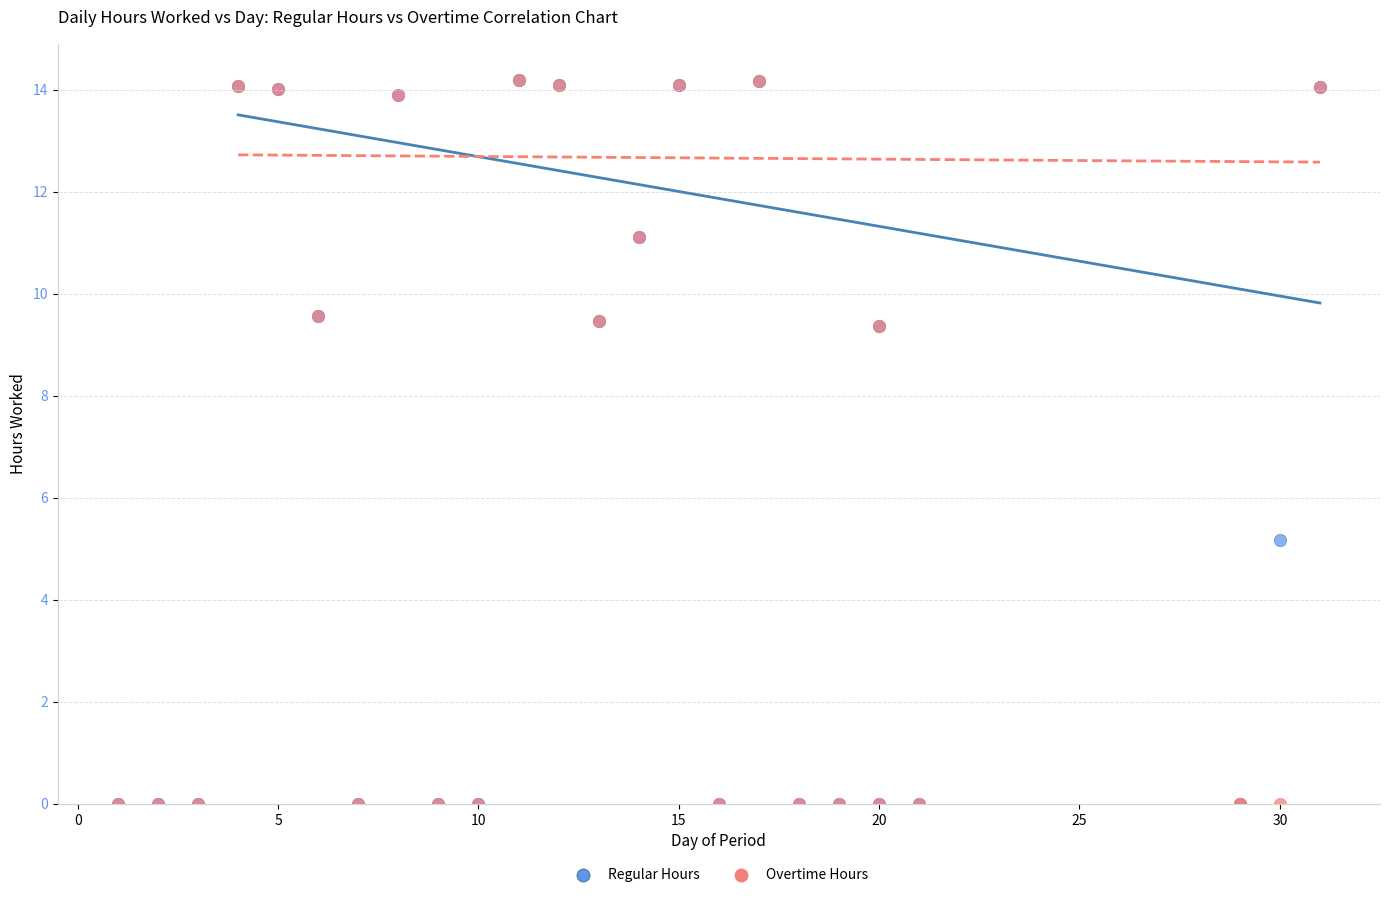

In the Regular Hours series, what Y value is closest to 7?

5.2